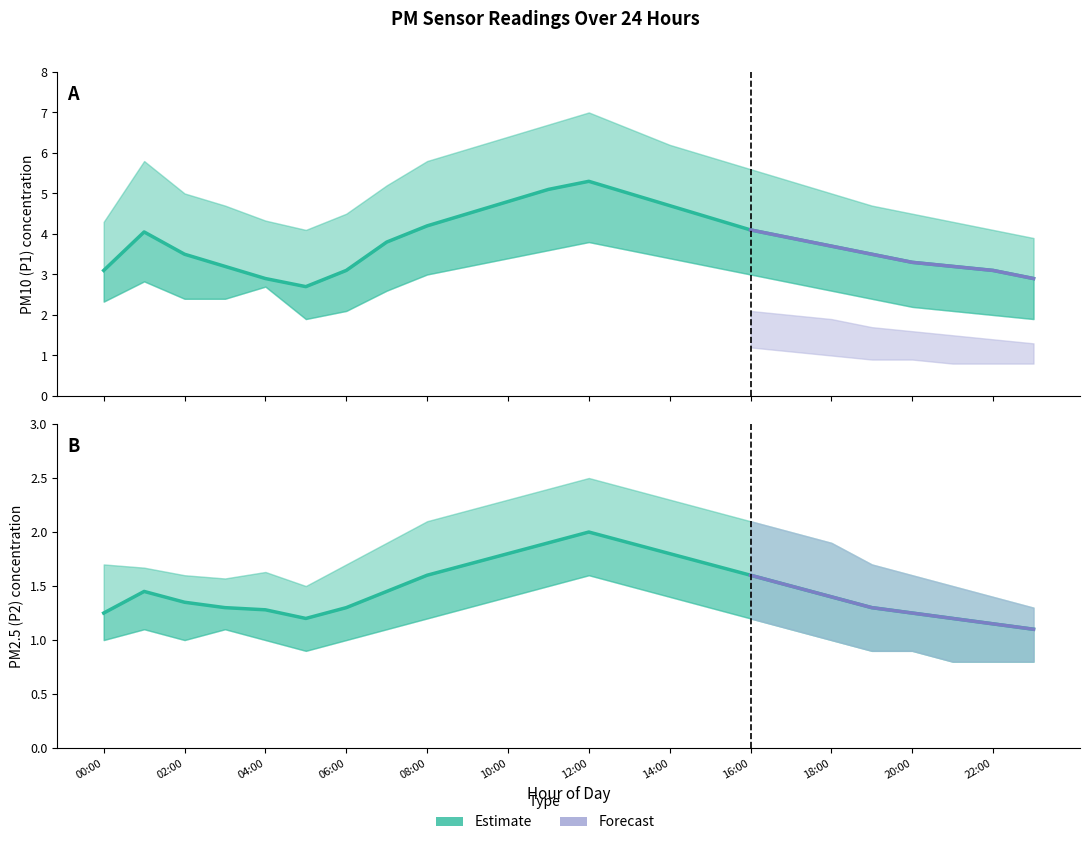

Is it true that P1_lower equals 3.6 at 00:00?

False